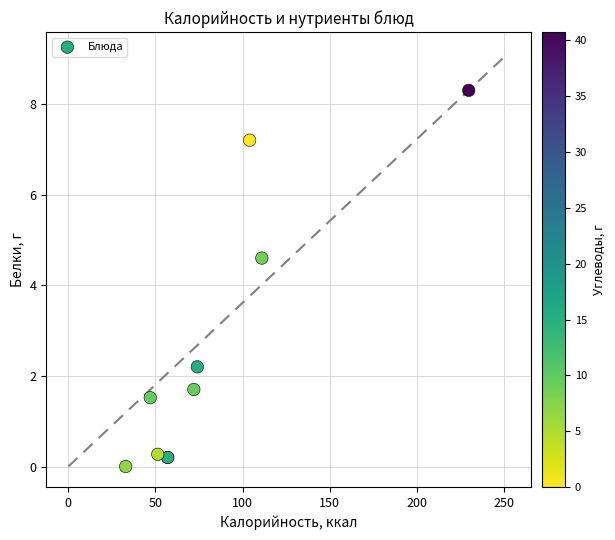

What Y value in the scatter plot is closest to 4?

4.6